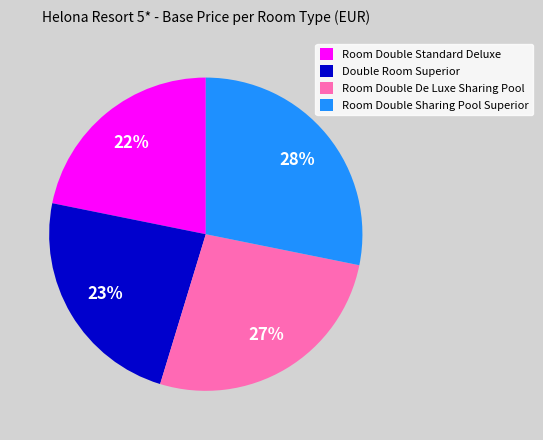

To the nearest percent, what portion does Room Double De Luxe Sharing Pool represent?

27%